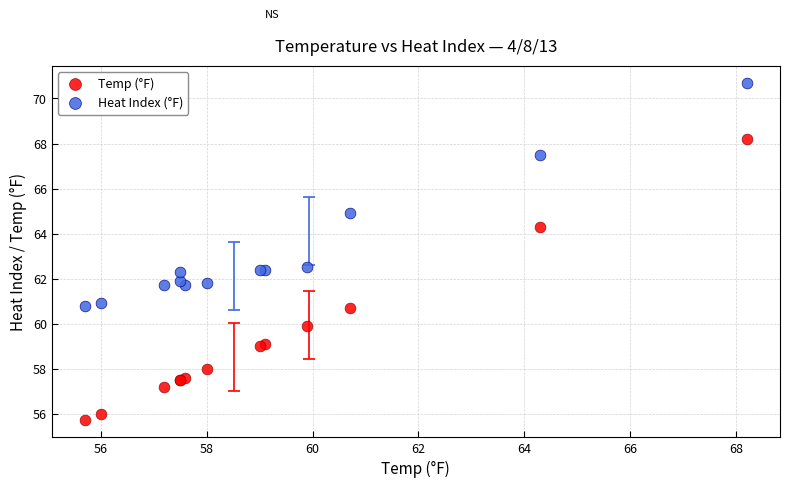

Which series has the widest spread of Y values?

Temp (°F)